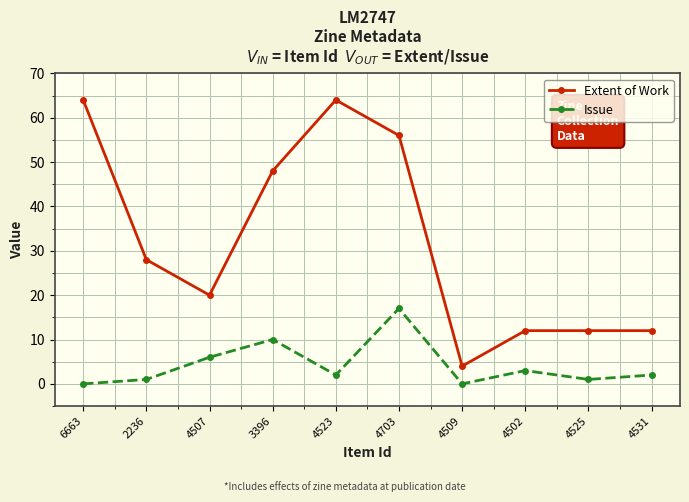

Which series has the largest range (max minus min)?

Extent of Work